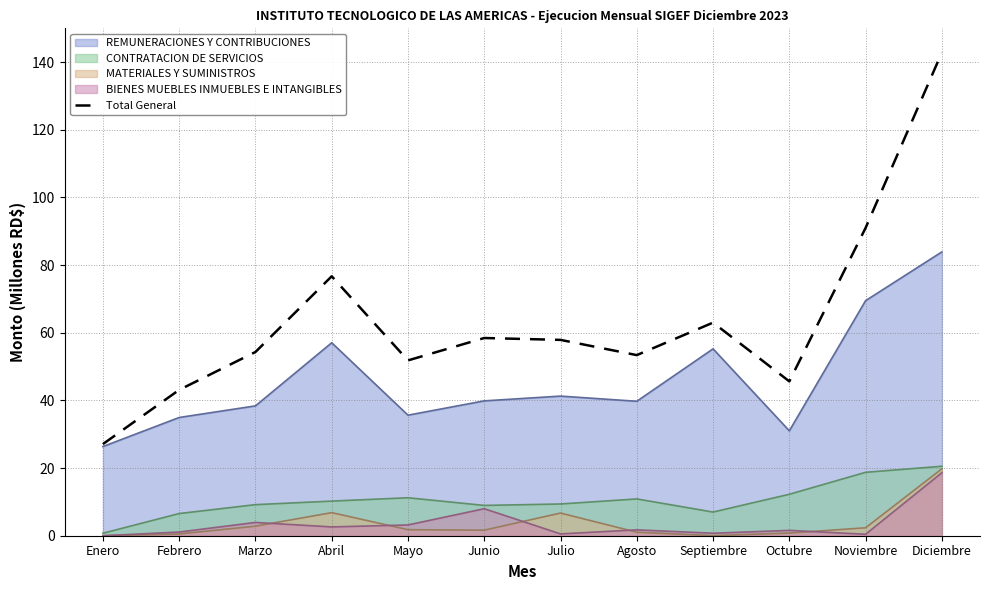

Reading left to right, list all the values displayed in this chart.

Enero=27.1	Febrero=43.1	Marzo=54.3	Abril=76.7	Mayo=51.8	Junio=58.4	Julio=57.9	Agosto=53.4	Septiembre=63.0	Octubre=45.6	Noviembre=91.0	Diciembre=142.8